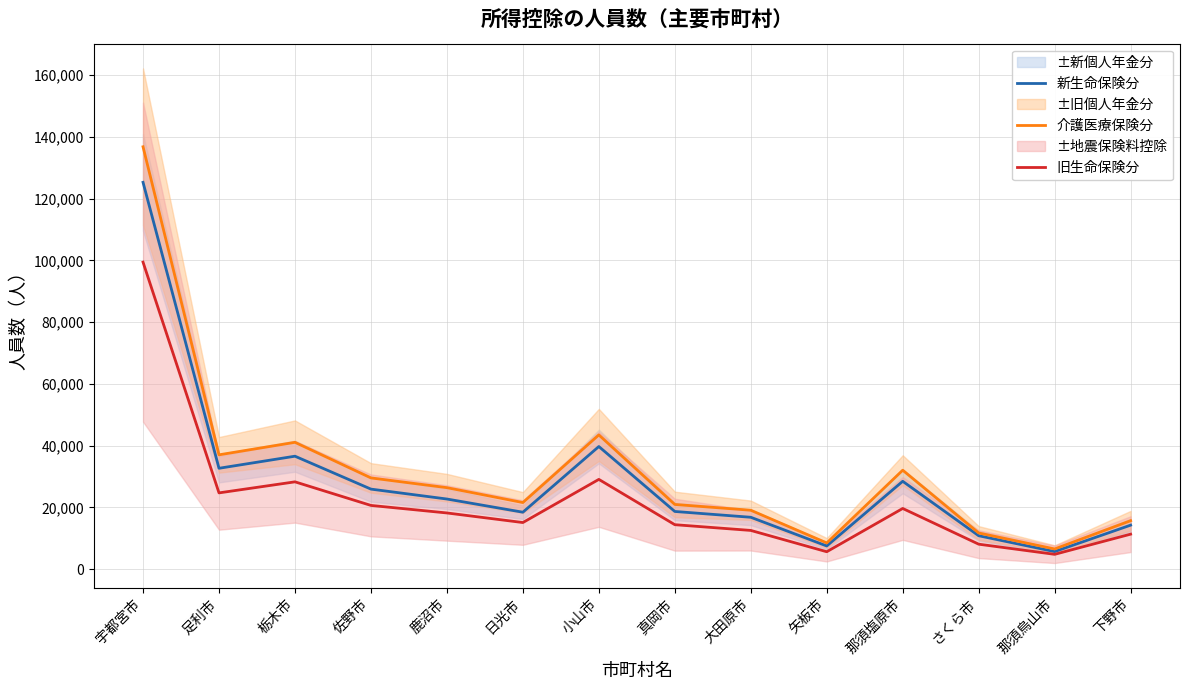

Reading left to right, list all the values displayed in this chart.

新生命保険分: 125287	32701	36610	25954	22744	18473	39744	18714	16833	7542	28487	10856	5719	14283
介護医療保険分: 136800	37055	41105	29578	26422	21604	43503	20984	19113	8522	32075	11747	6571	15729
旧生命保険分: 99446	24732	28308	20672	18232	15127	29101	14433	12574	5675	19685	8120	4837	11367